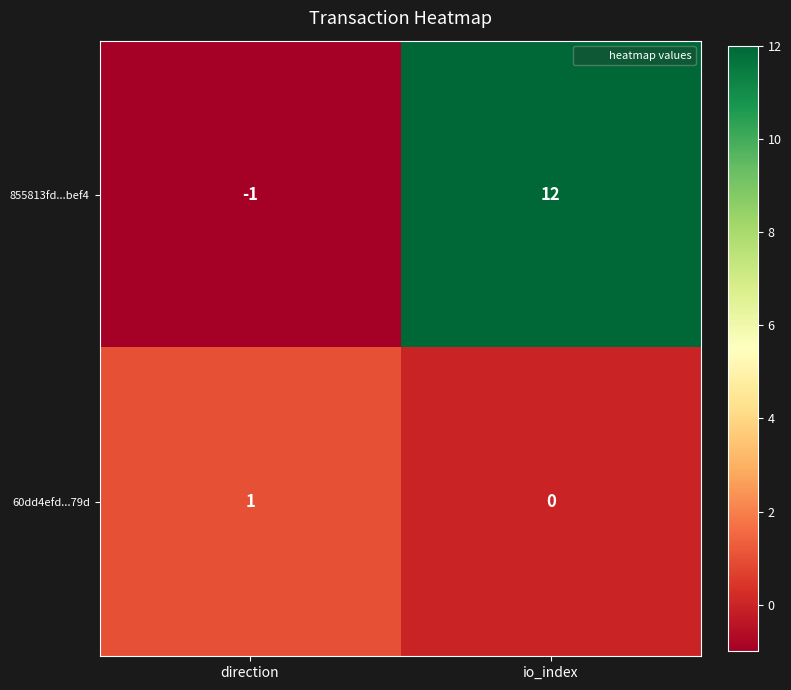

At which category does the chart reach its peak across all series?

io_index